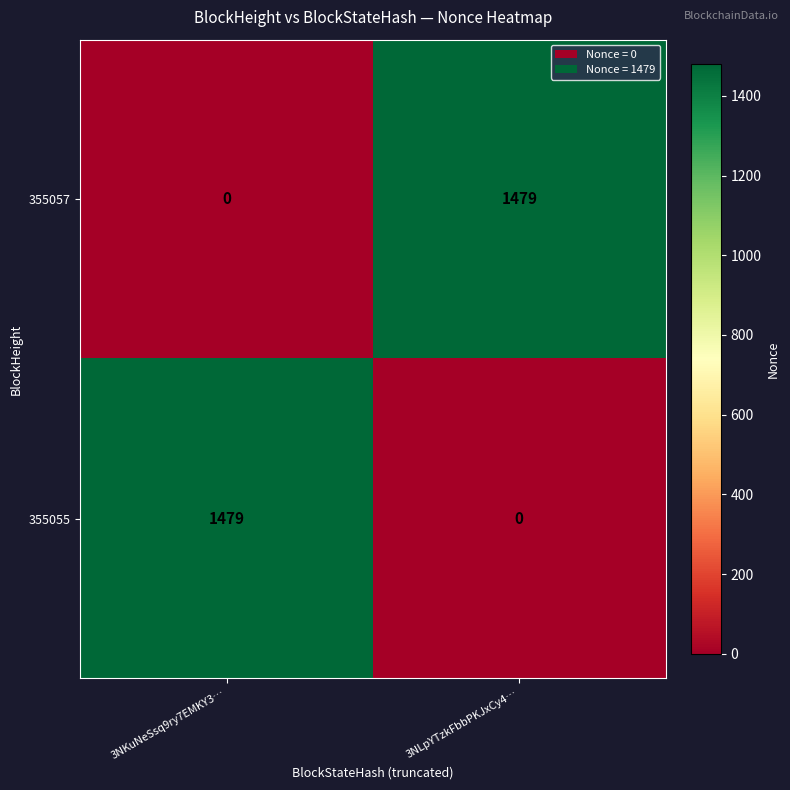

What is the difference between the 355055 values at 3NKuNeSsq9ry7EMKY3… and 3NLpYTzkFbbPKJxCy4…?

1479